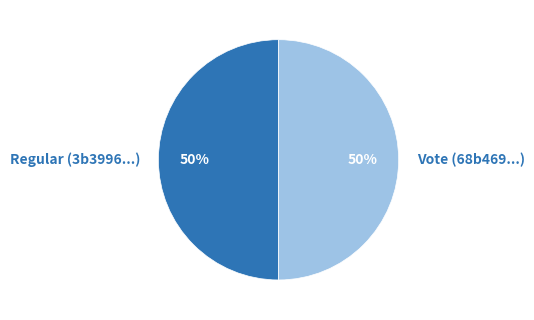

Count the number of slices in the pie.

2